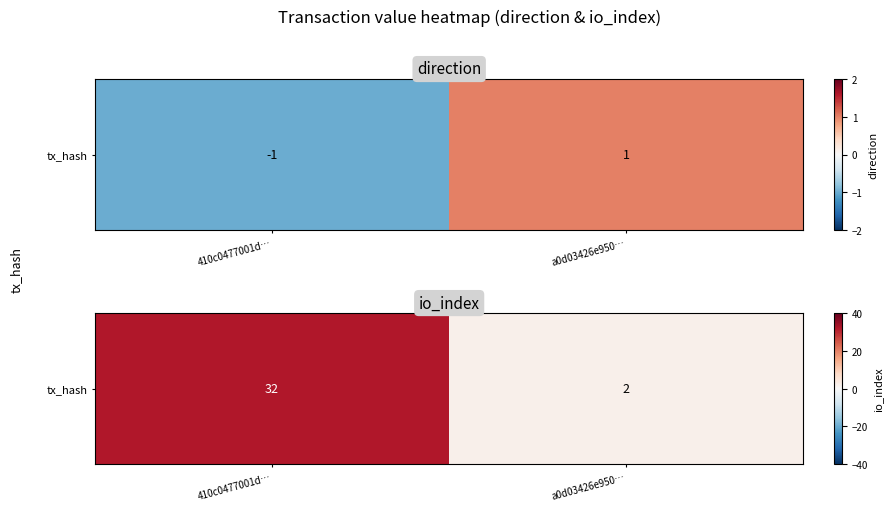

Where is the data nearest to the value 17?

410c0477001d…